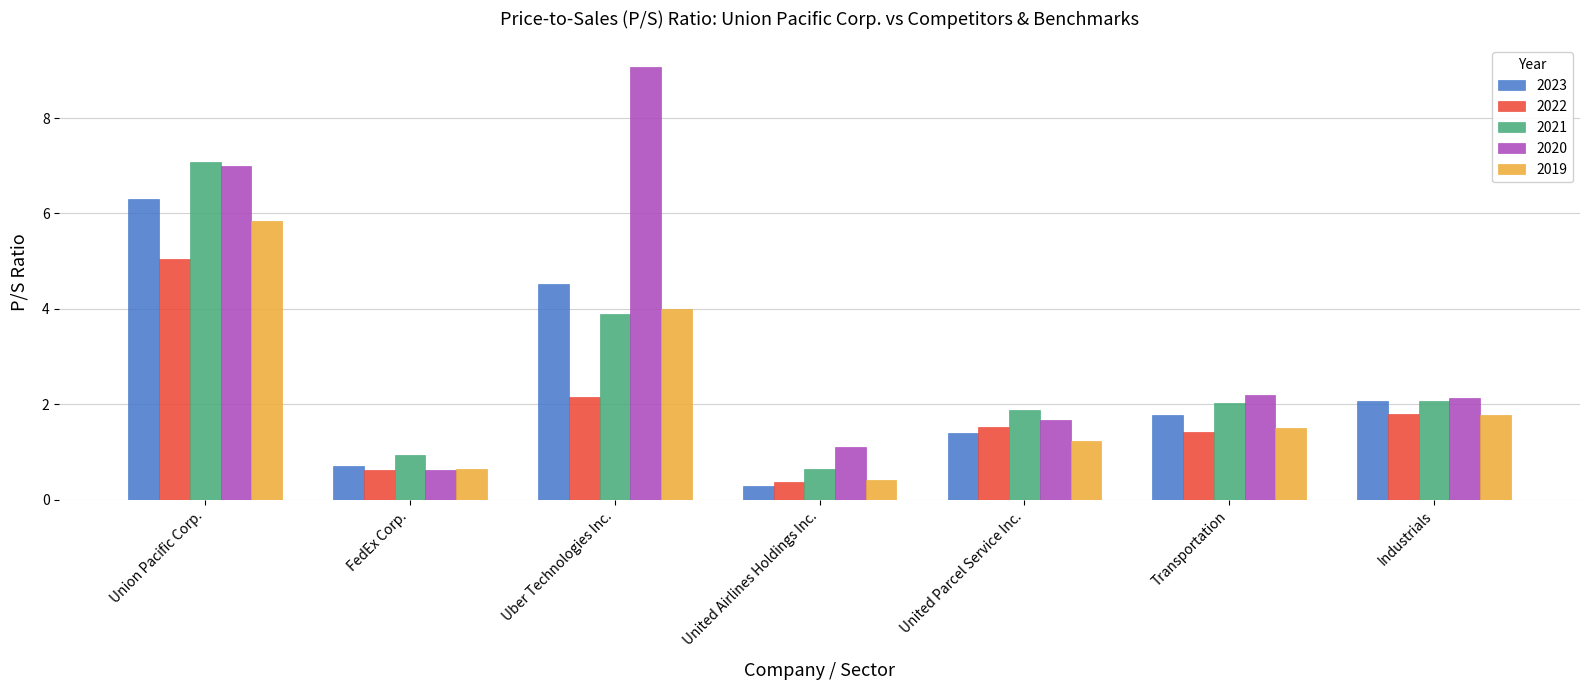

Is the value of 2020 at Uber Technologies Inc. greater than the value of 2019 at Industrials?

Yes